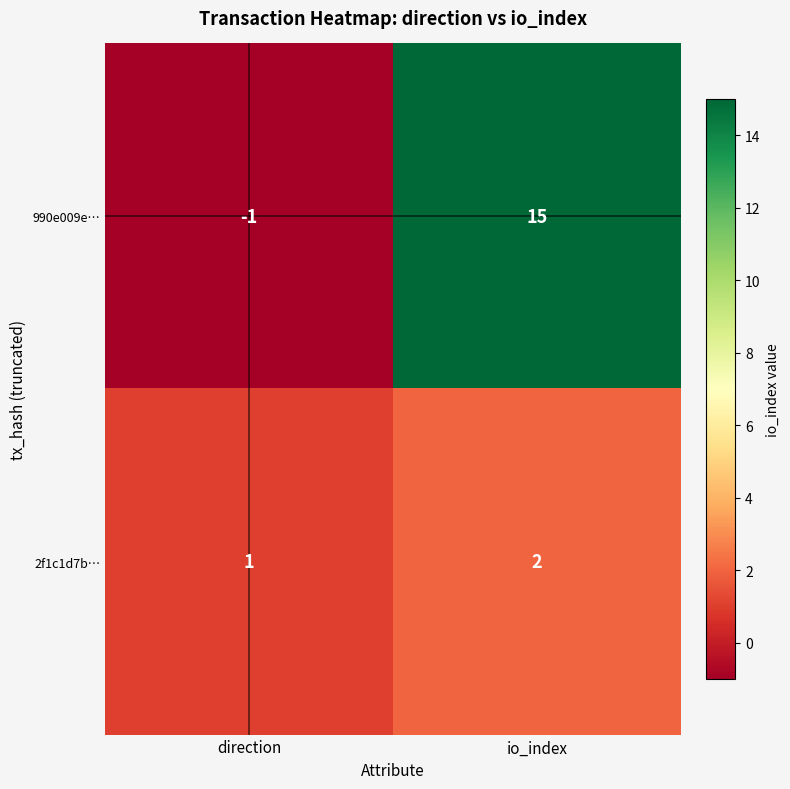

How many data points does each series have?

2